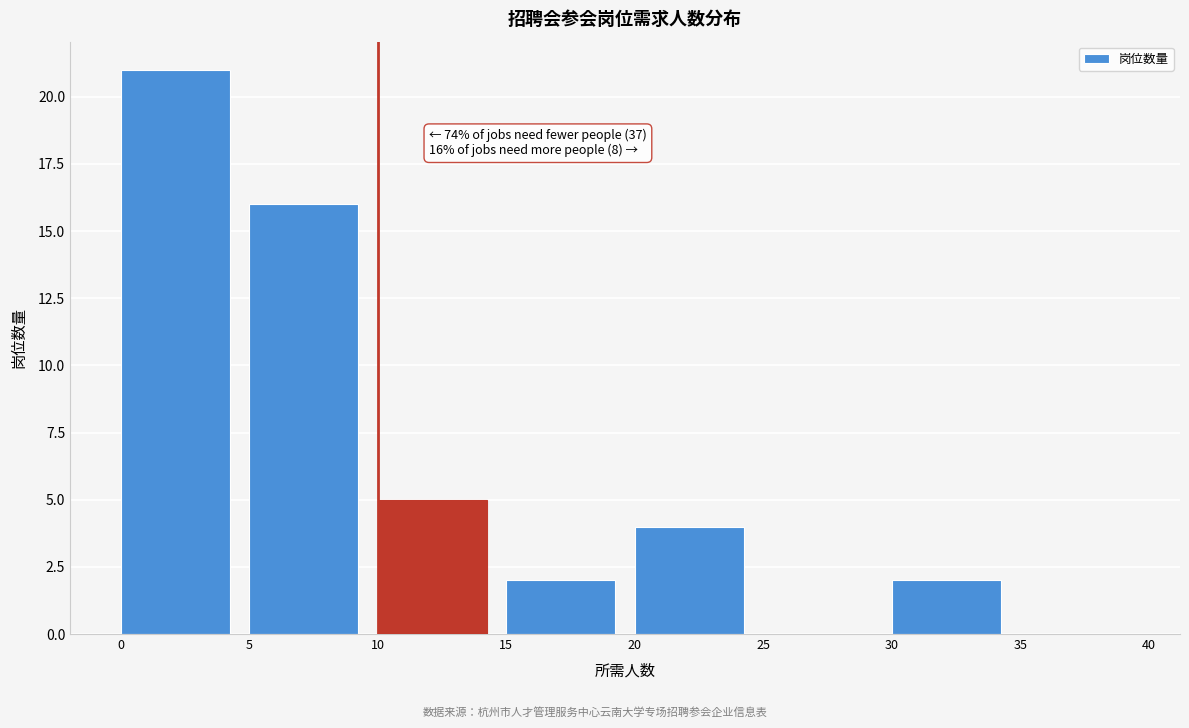

Over which range of the x-axis is the bar tallest?

0 to 5